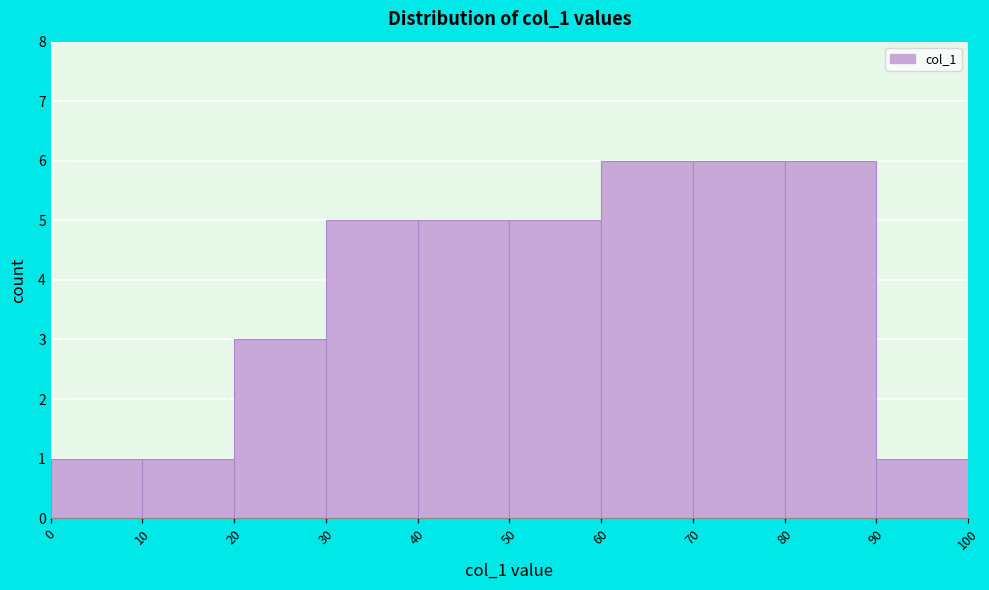

What is the height of the bar covering 30 to 40 on the x-axis? The values are not printed on the chart, so give them approximately, as read against the axis.

5